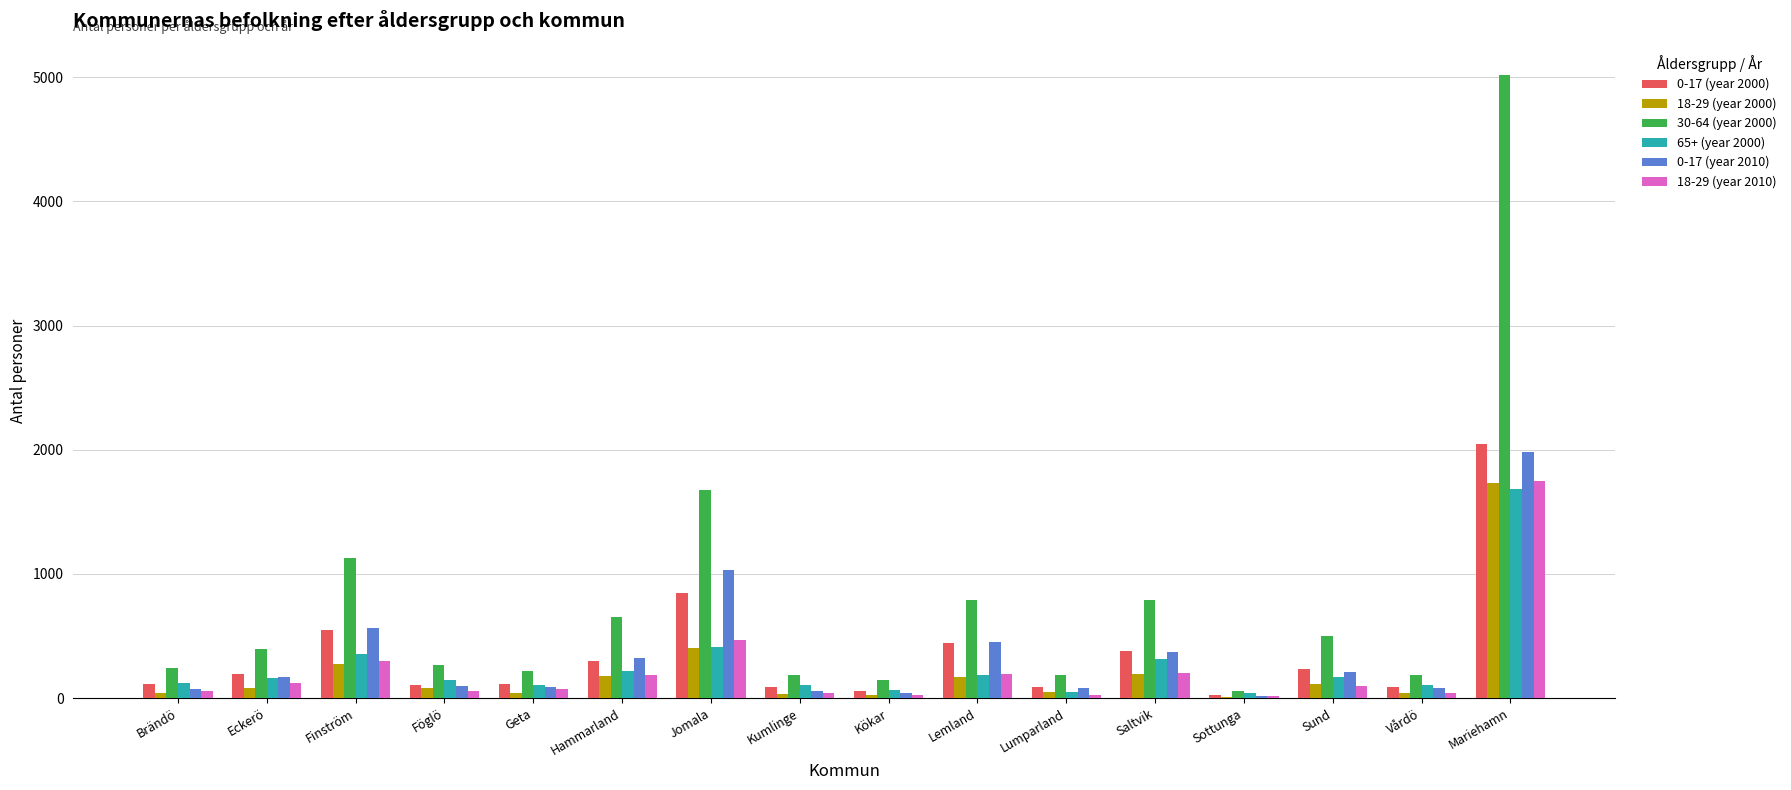

At which category is the sum across all series the highest?

Mariehamn